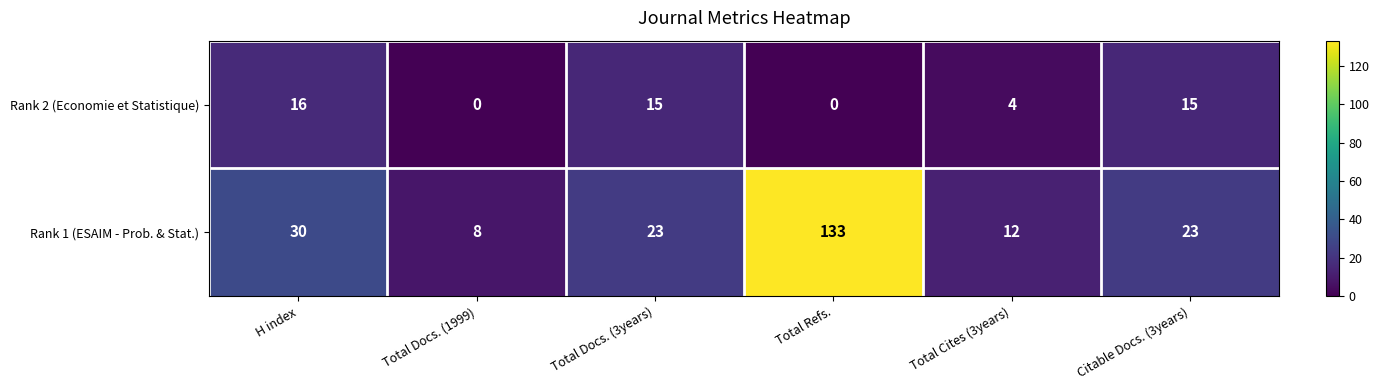

Where is Rank 1 (ESAIM - Prob. & Stat.) nearest to the value 70?

H index